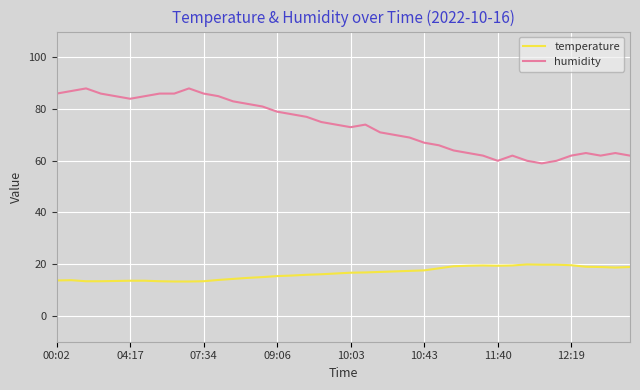

Which series has the largest total across all categories?

humidity